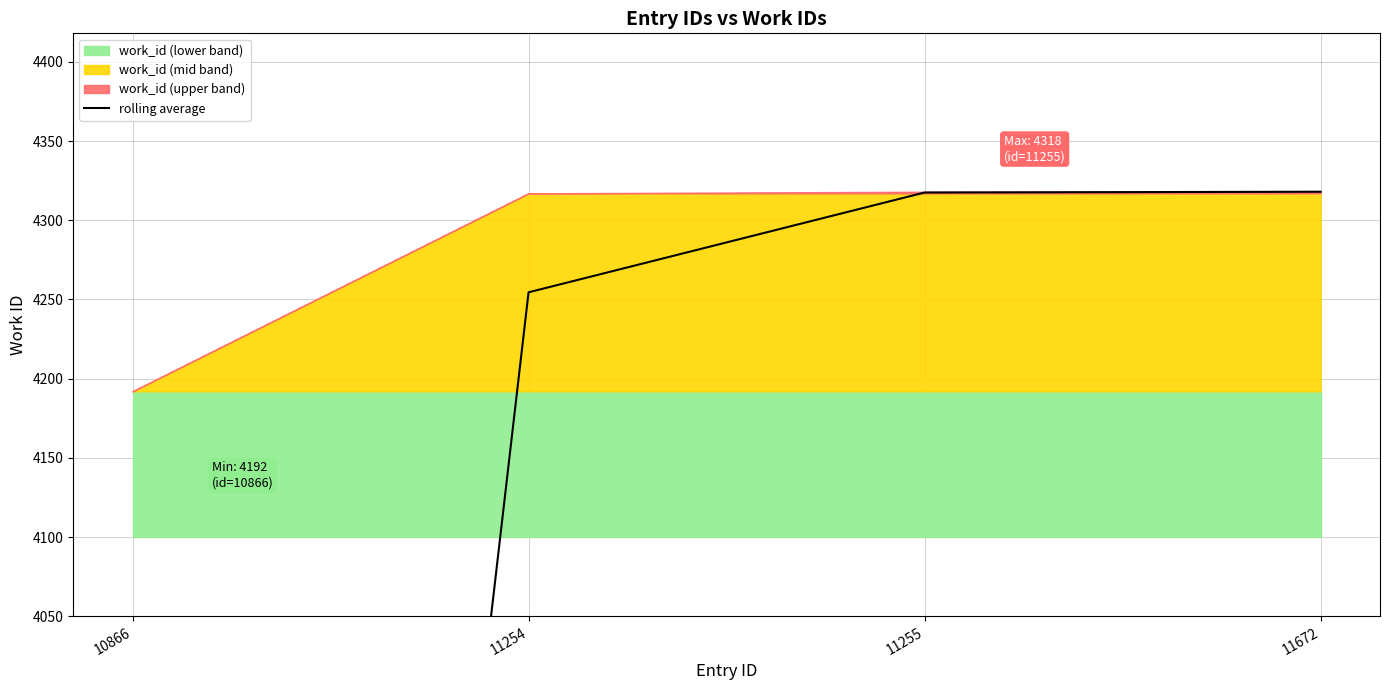

What is the difference between the maximum and second lowest values?

63.5